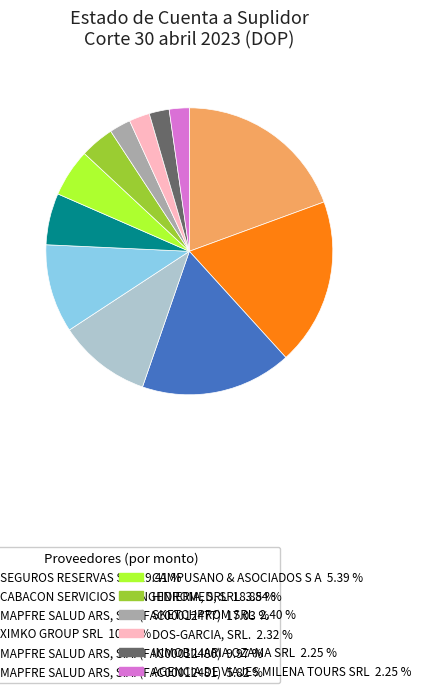

Does any single category account for the majority?

No